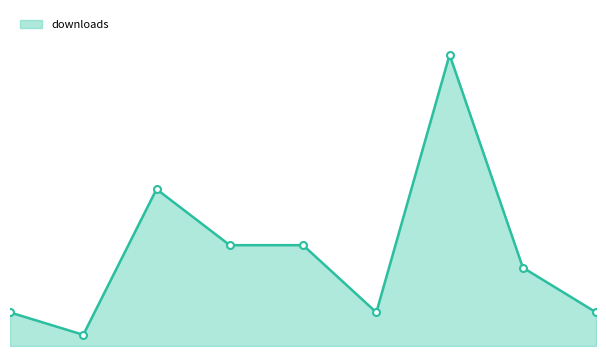

True or false: the data has more than 0 interior local peaks.

True